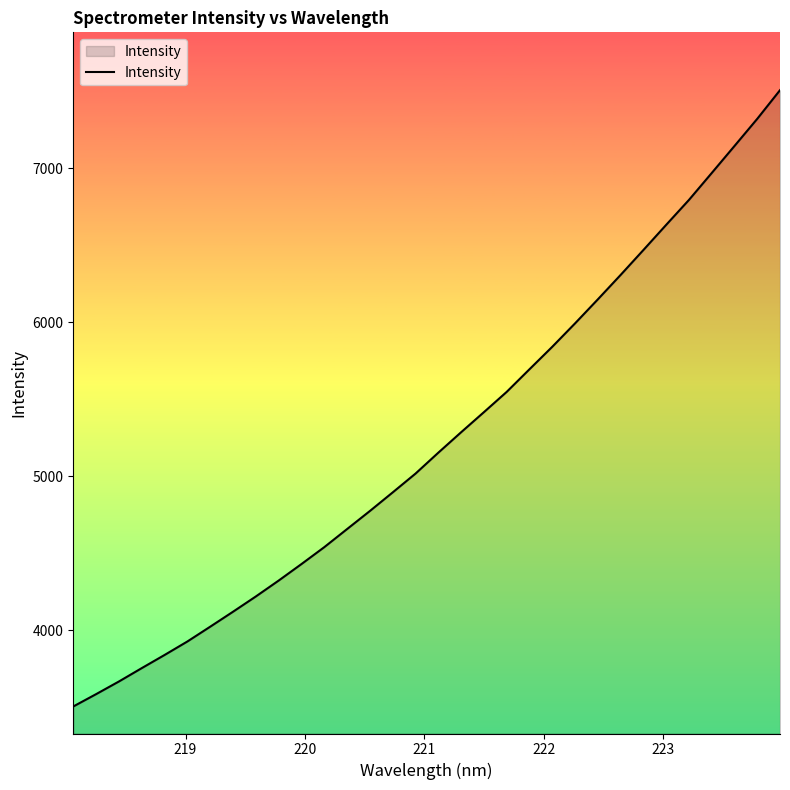

Does the chart have visible grid lines?

No